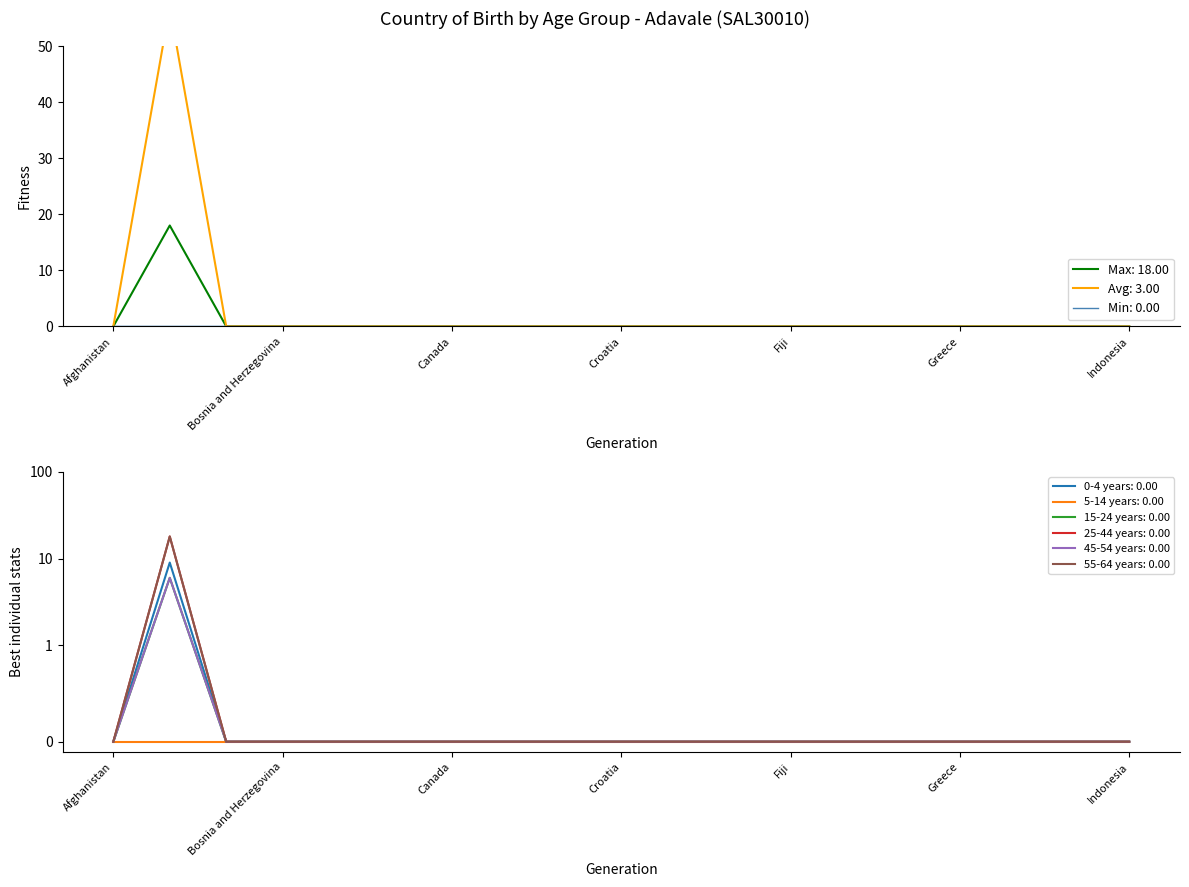

What is the greatest value displayed?

18